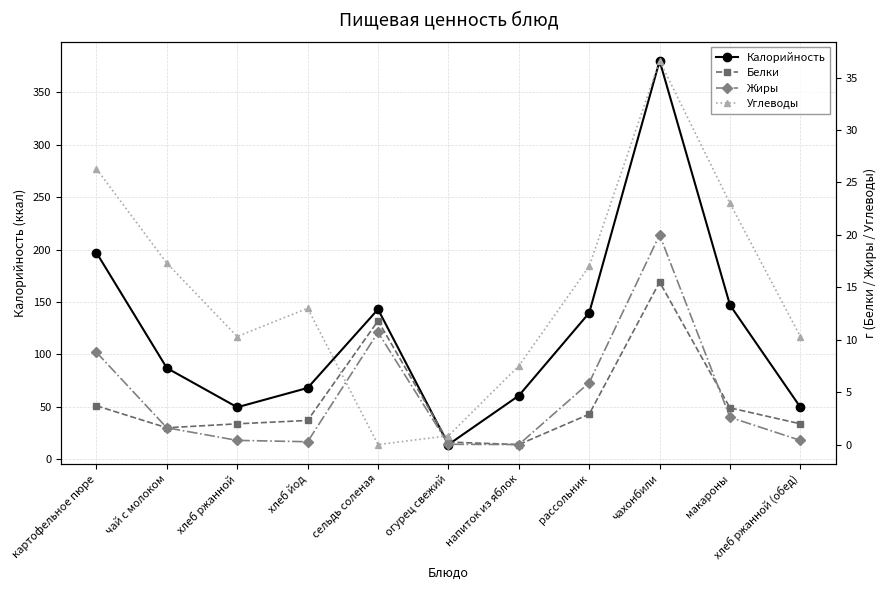

Rank the categories by Белки value from lowest to highest.

напиток из яблок, огурец свежий, чай с молоком, хлеб ржанной, хлеб ржанной (обед), хлеб йод, рассольник, макароны, картофельное пюре, сельдь соленая, чахонбили